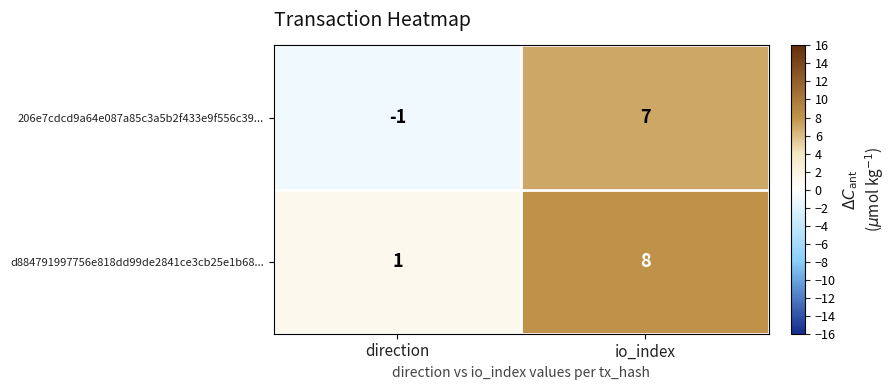

How many series are shown in this chart?

2